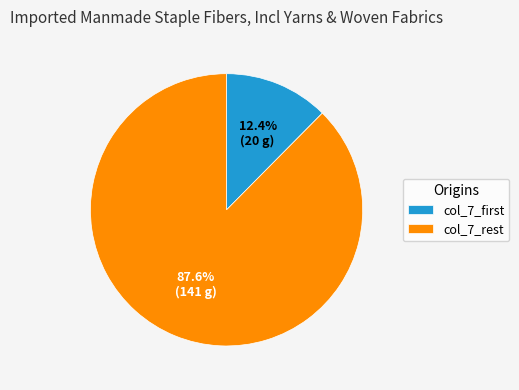

Which category has the biggest portion of the pie?

col_7_rest